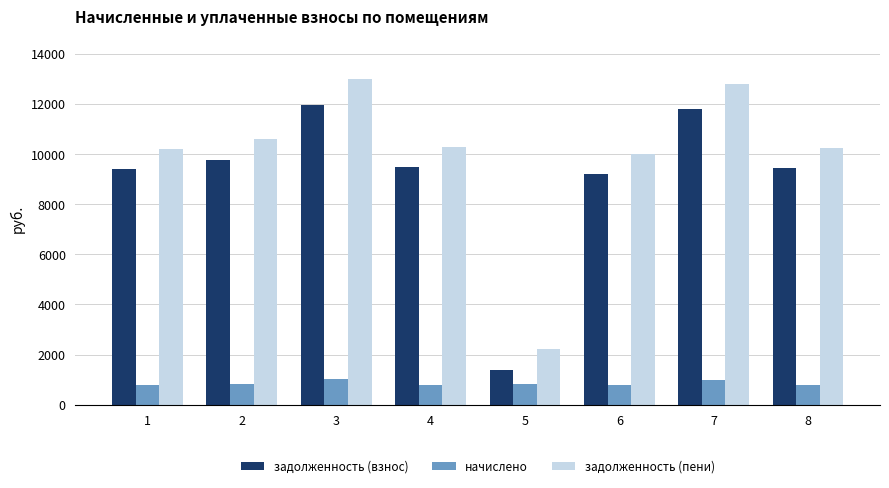

How many bars are there in each group?

3